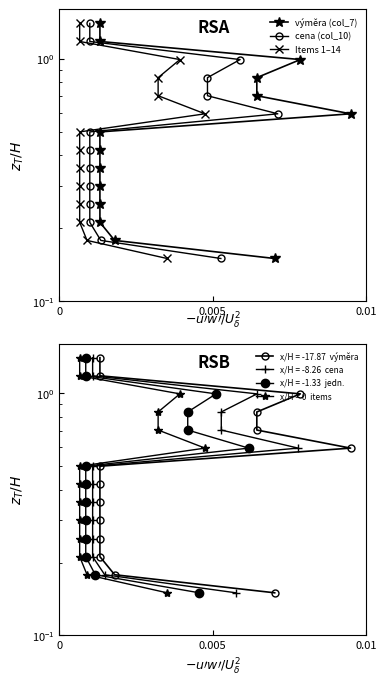

What is the difference between the maximum and second lowest values in the cena (col_10) series?

1.2